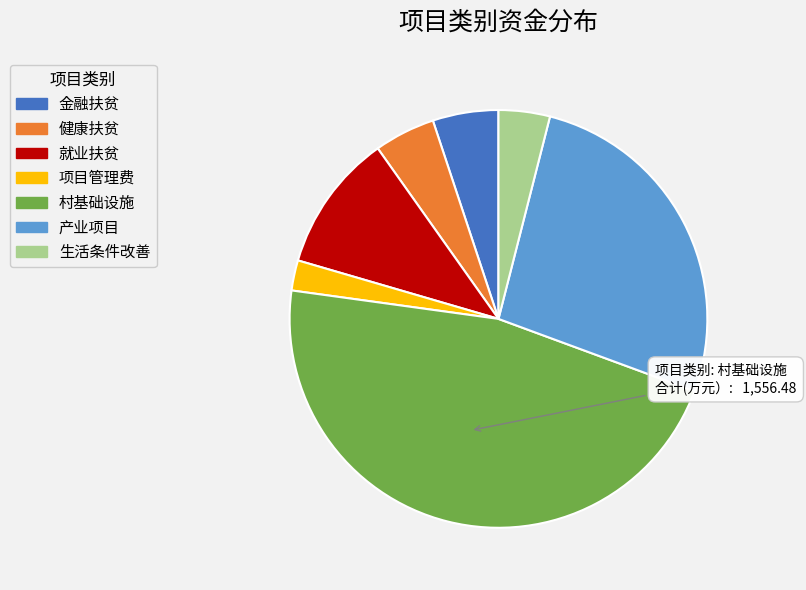

Do 项目管理费 and 金融扶贫 together represent more than half of the pie?

No